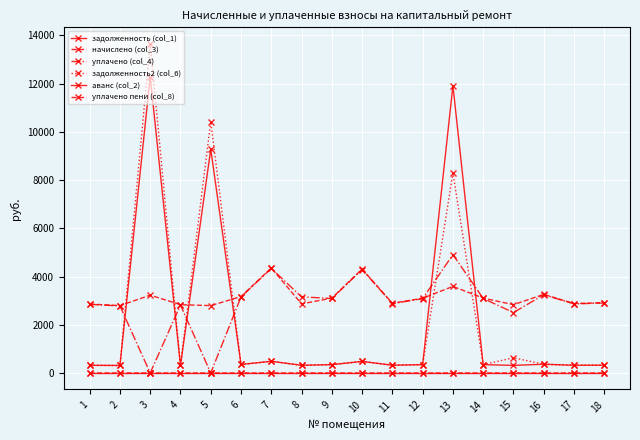

Which category has the lowest value across all series?

3